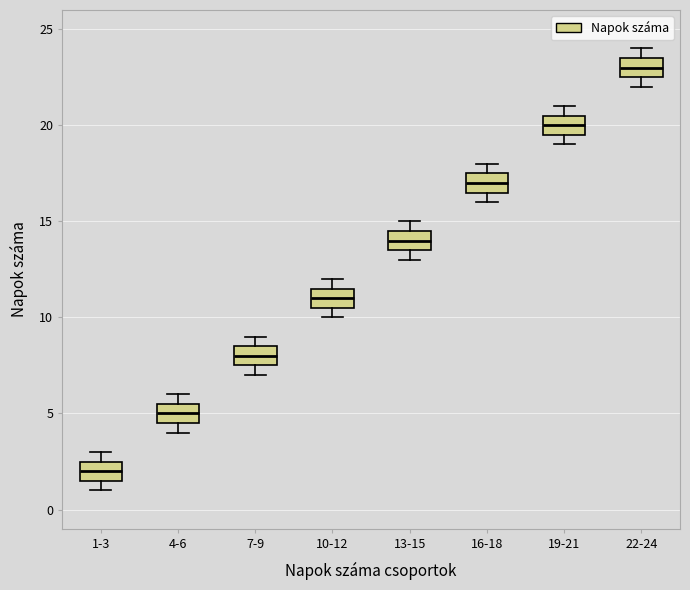

Reading left to right, transcribe this box plot: for each box, give where its median line is, the range the box spans, and where its two whiskers end, as read against the y-axis. The values are not printed on the chart, so give them approximately, as read against the axis.

1-3: median 2.0, box 1.5 to 2.5, whiskers 1.0 to 3.0
4-6: median 5.0, box 4.5 to 5.5, whiskers 4.0 to 6.0
7-9: median 8.0, box 7.5 to 8.5, whiskers 7.0 to 9.0
10-12: median 11.0, box 10.5 to 11.5, whiskers 10.0 to 12.0
13-15: median 14.0, box 13.5 to 14.5, whiskers 13.0 to 15.0
16-18: median 17.0, box 16.5 to 17.5, whiskers 16.0 to 18.0
19-21: median 20.0, box 19.5 to 20.5, whiskers 19.0 to 21.0
22-24: median 23.0, box 22.5 to 23.5, whiskers 22.0 to 24.0